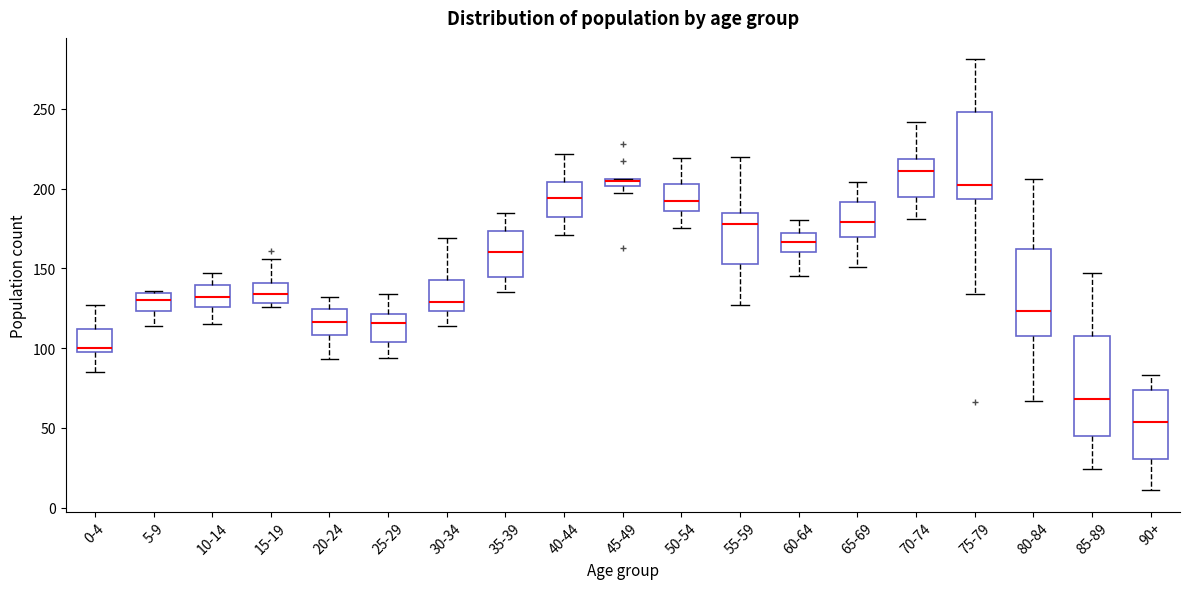

Where does the median line of the box for 15-19 sit on the y-axis? The values are not printed on the chart, so give them approximately, as read against the axis.

135